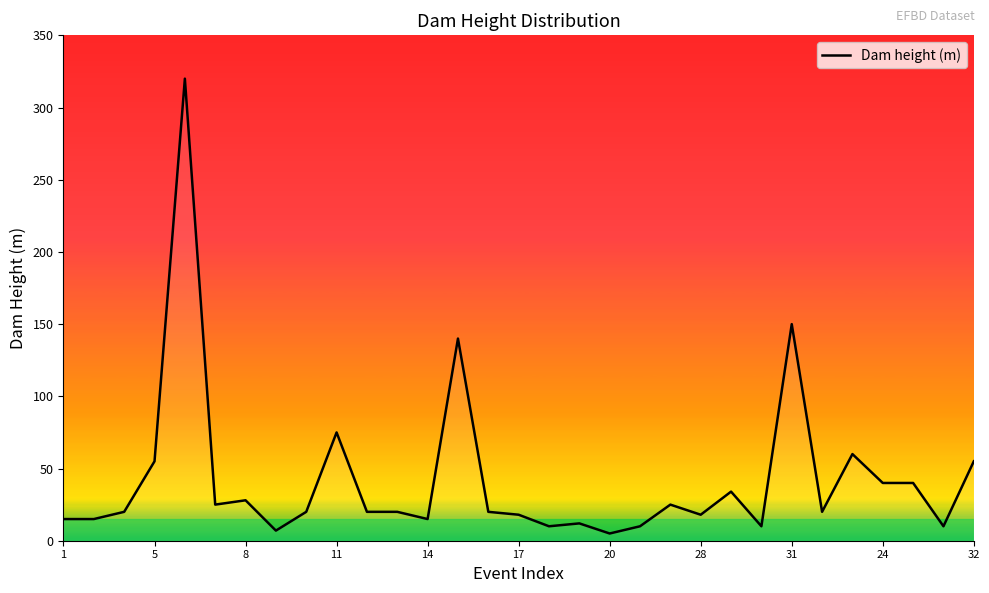

What is the difference between the maximum and minimum values?

315